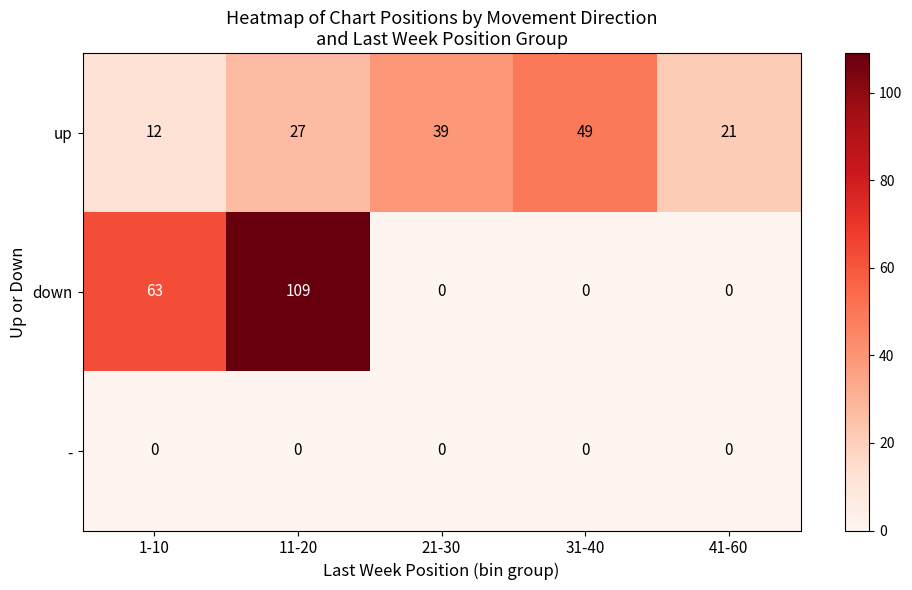

What is the difference between the highest and lowest values at 11-20?

109